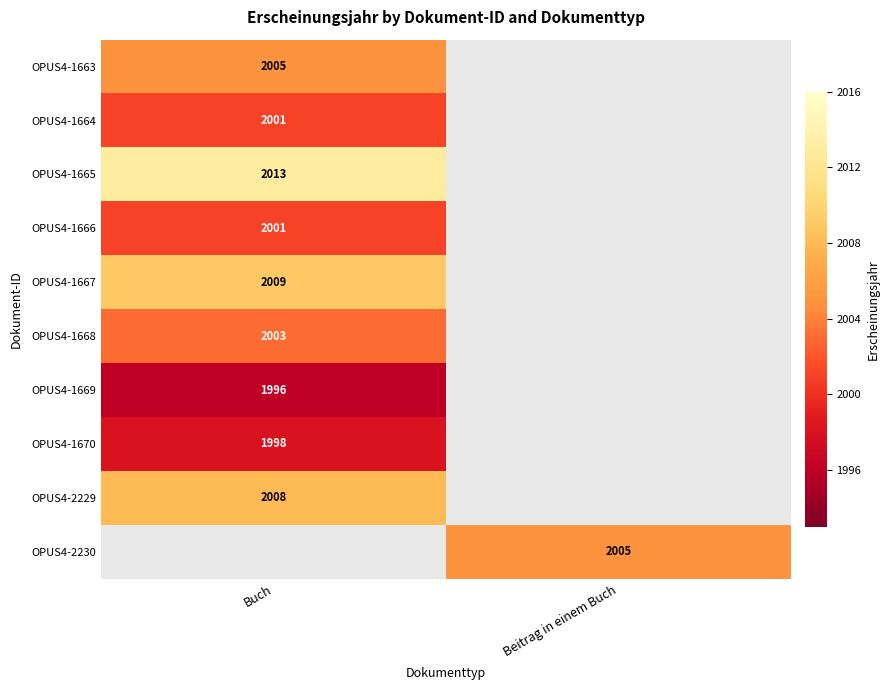

Is it true that OPUS4-1664 equals 655 at Buch?

False